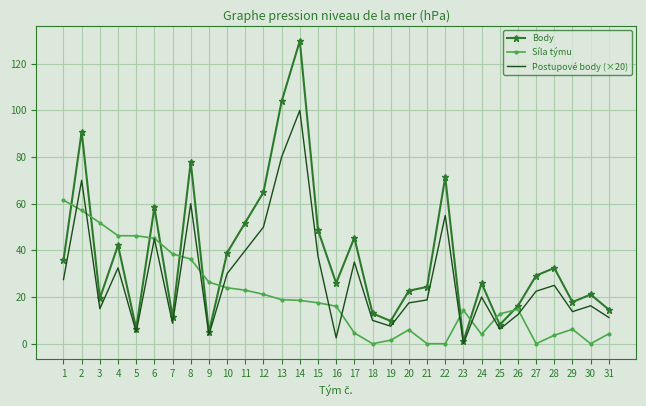

At which label does Body first exceed 25?

1